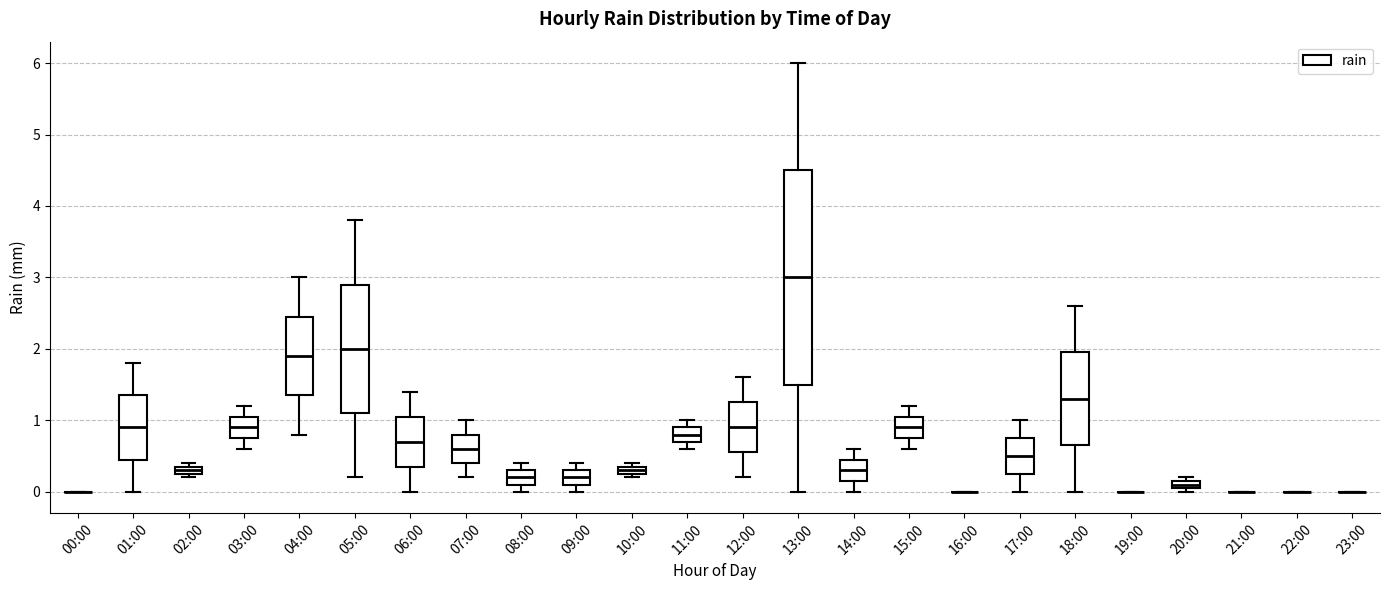

Which box is the tallest, from its lower edge to its upper edge?

13:00